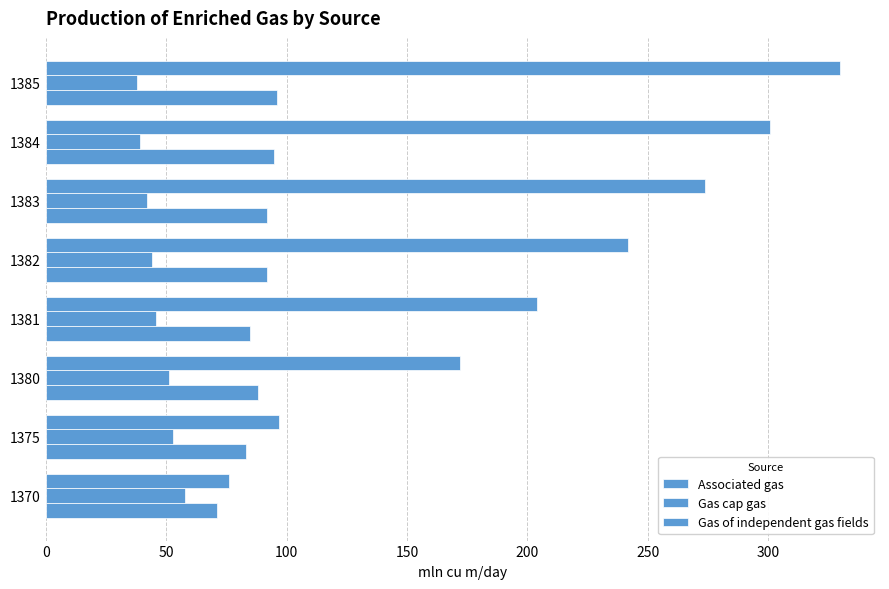

How many data points in Associated gas are less than 92?

4